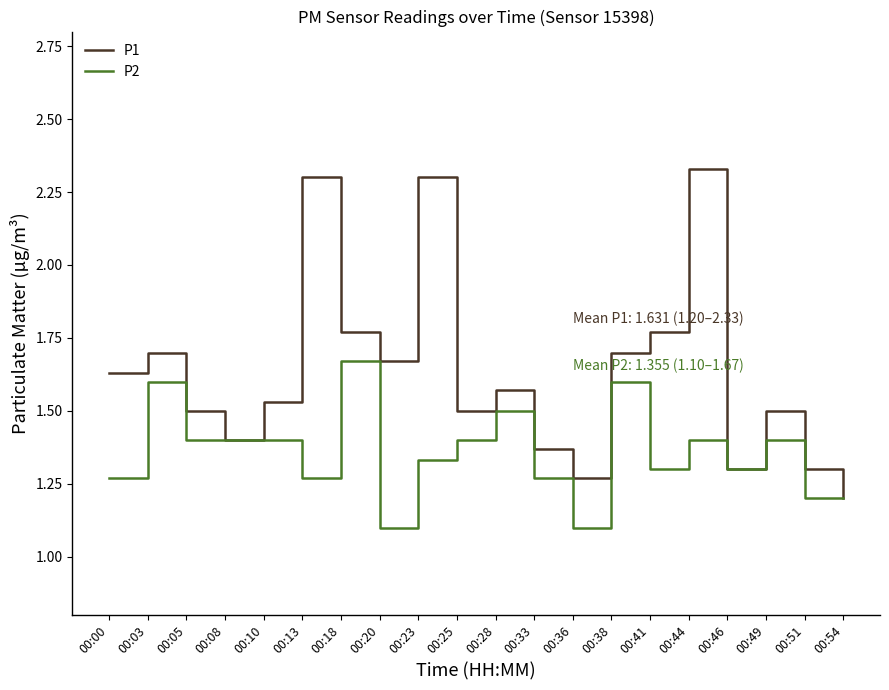

What is the difference between the maximum and second lowest values in the P1 series?

1.1